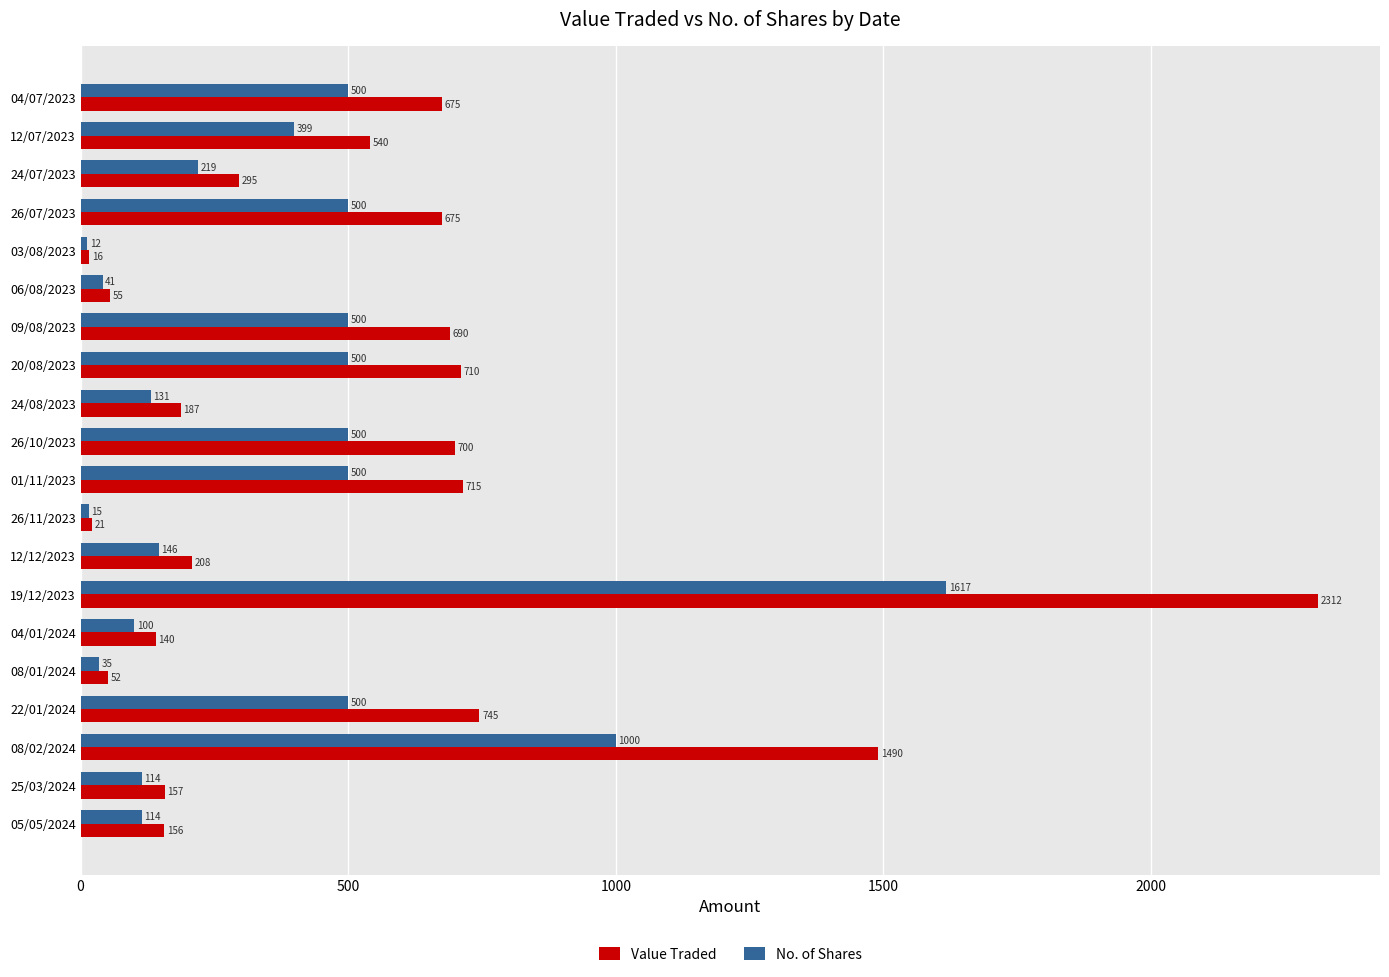

True or false: No. of Shares has a value of 792 at 20/08/2023.

False